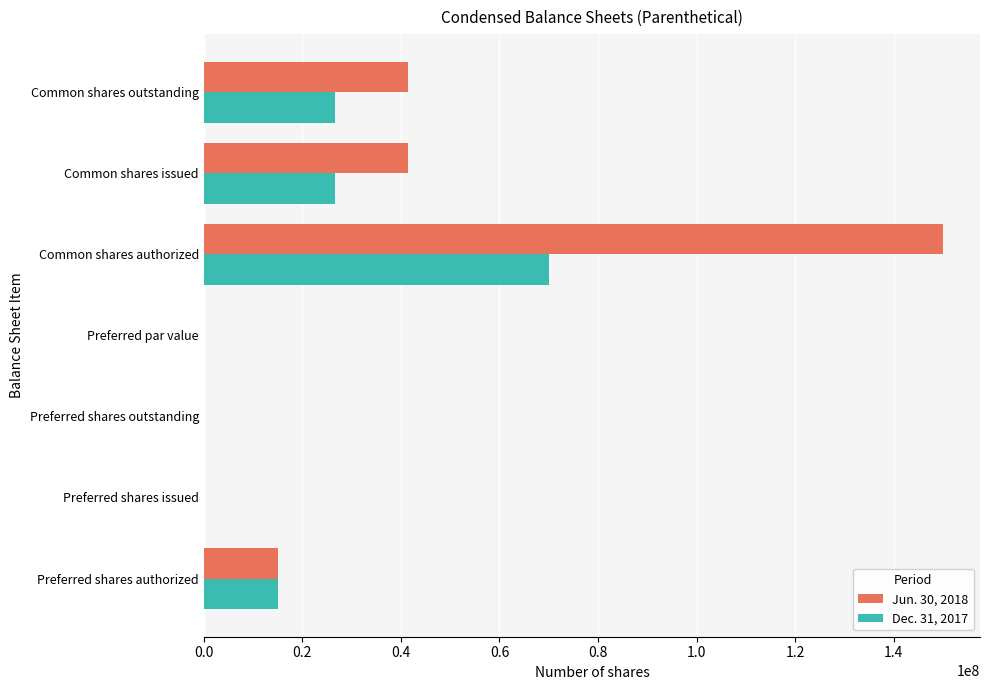

What is the sum of all Dec. 31, 2017 values?

138090000